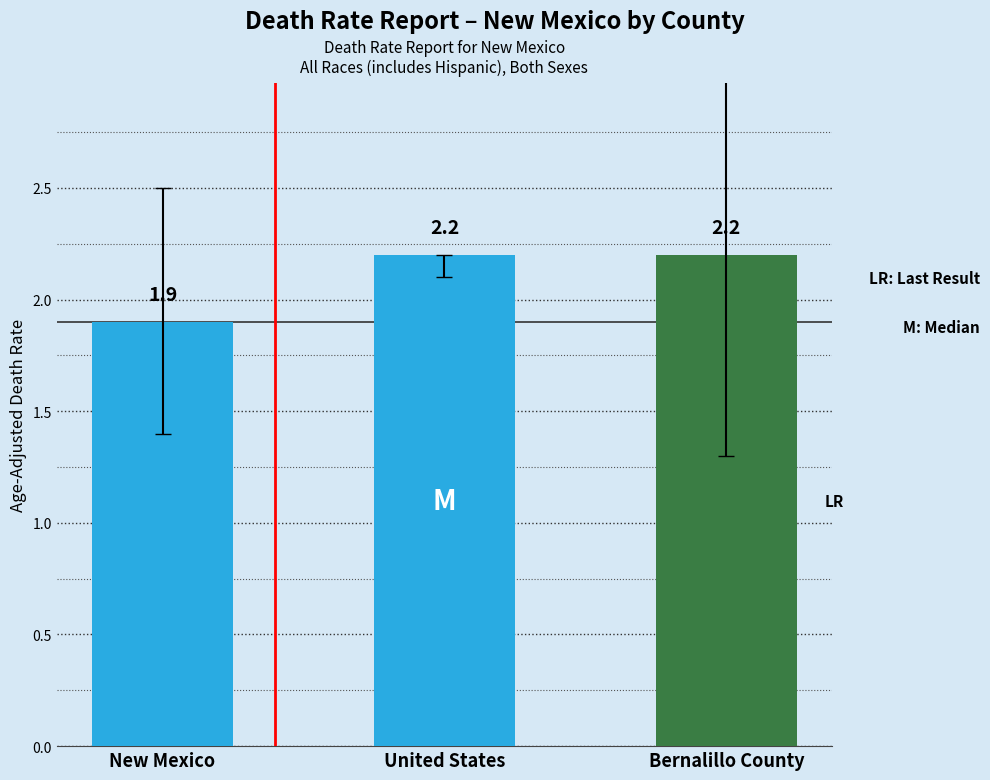

What is the minimum value shown in the chart?

1.9